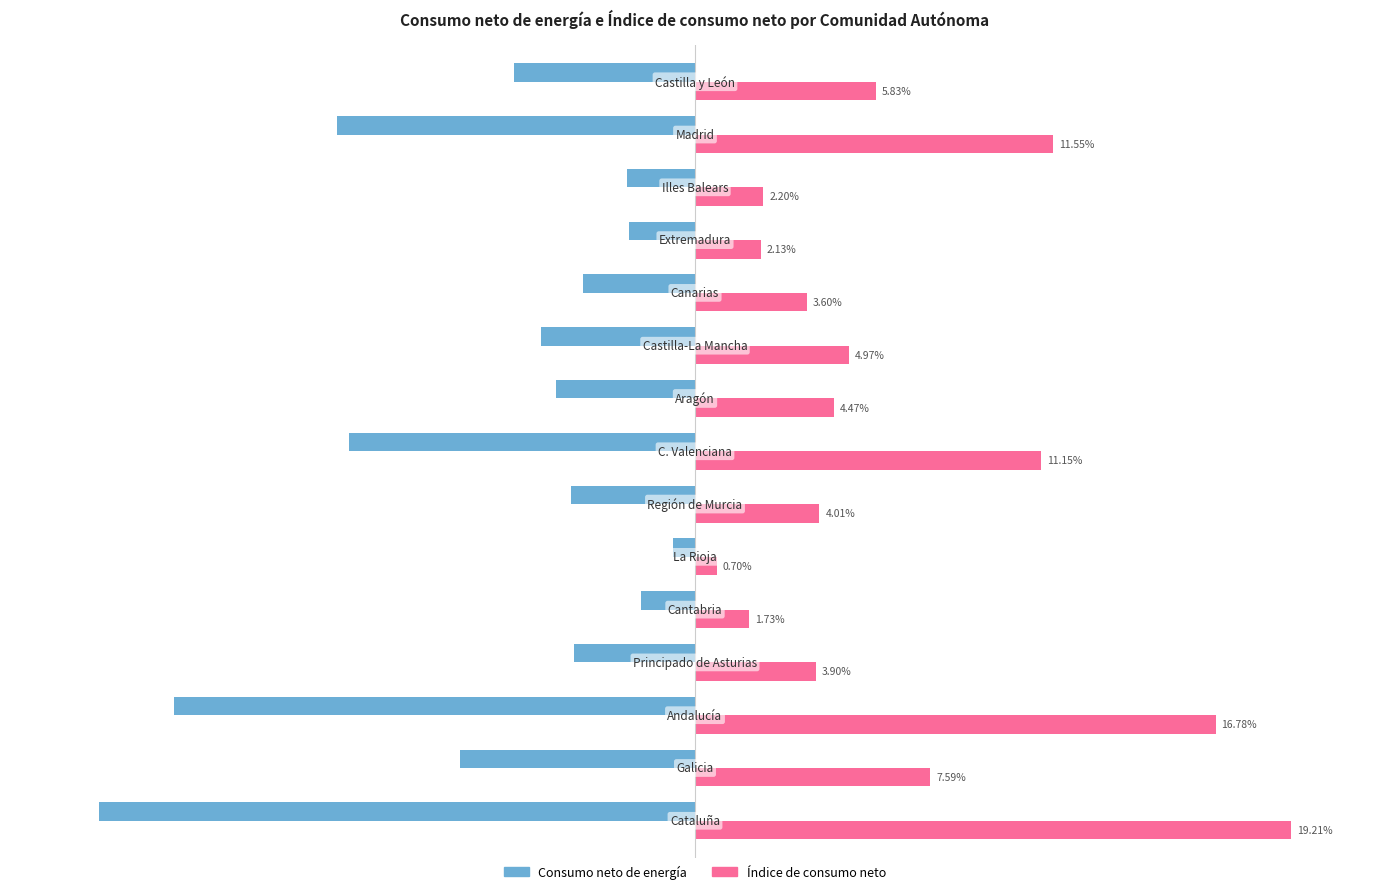

What are all the series names shown in the legend?

Consumo neto de energía, Índice de consumo neto